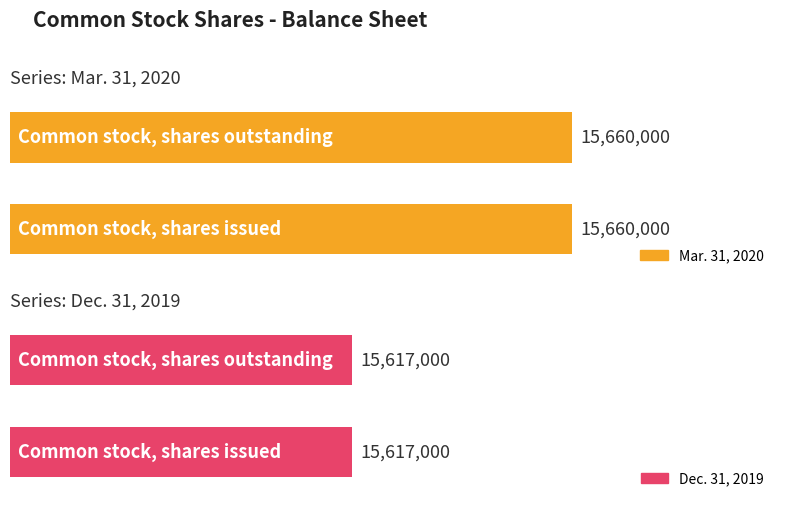

What is the smallest value displayed?

15617000